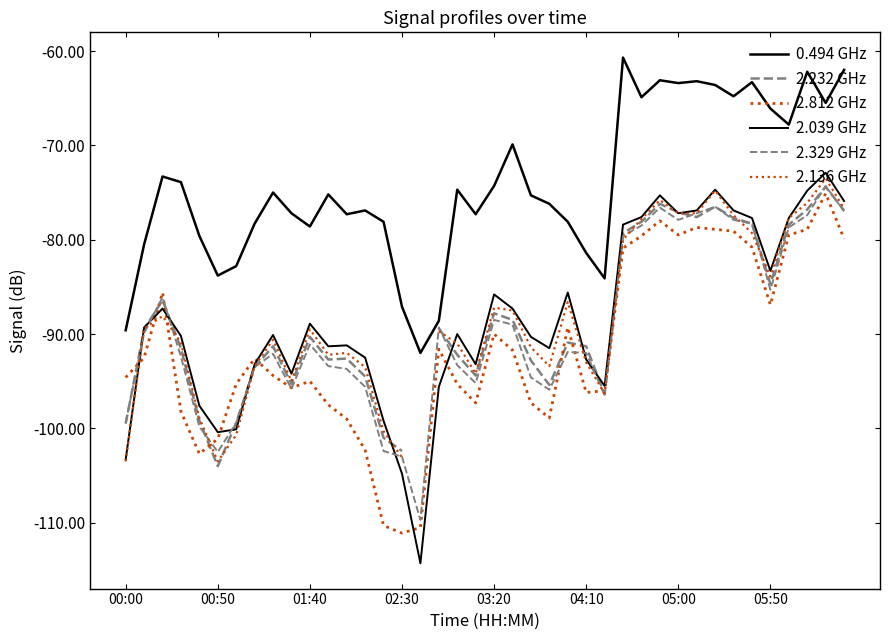

True or false: 0.494 GHz and 2.232 GHz intersect in this chart.

False